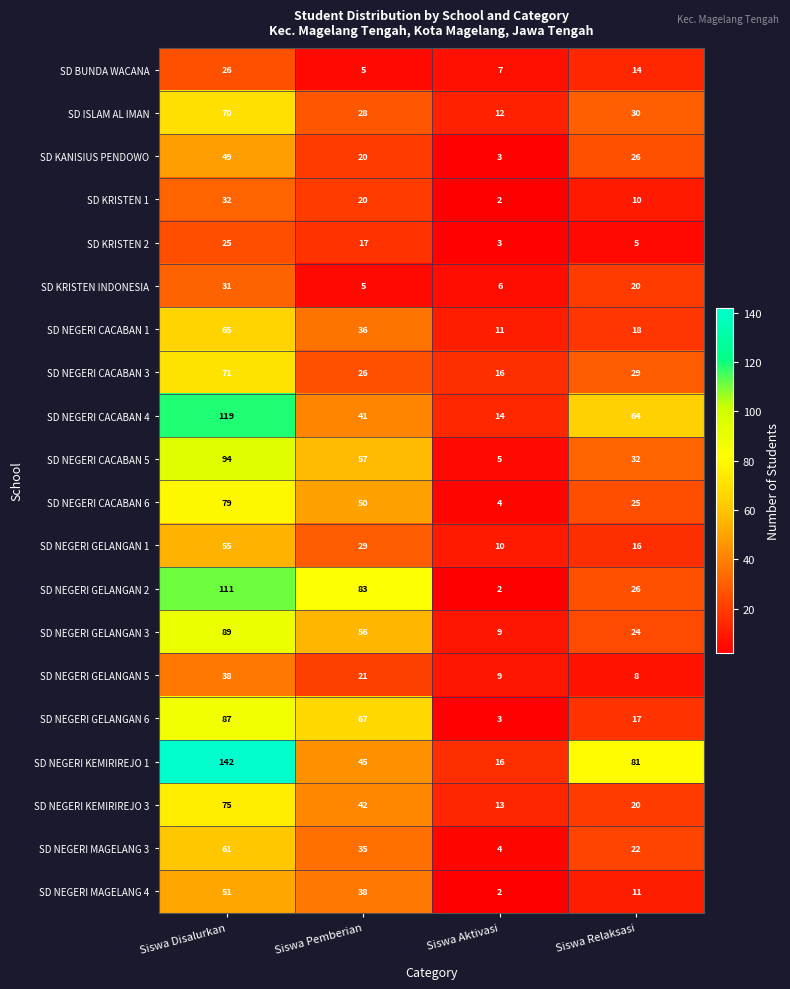

Which series changed the most between Siswa Disalurkan and Siswa Pemberian?

SD NEGERI KEMIRIREJO 1